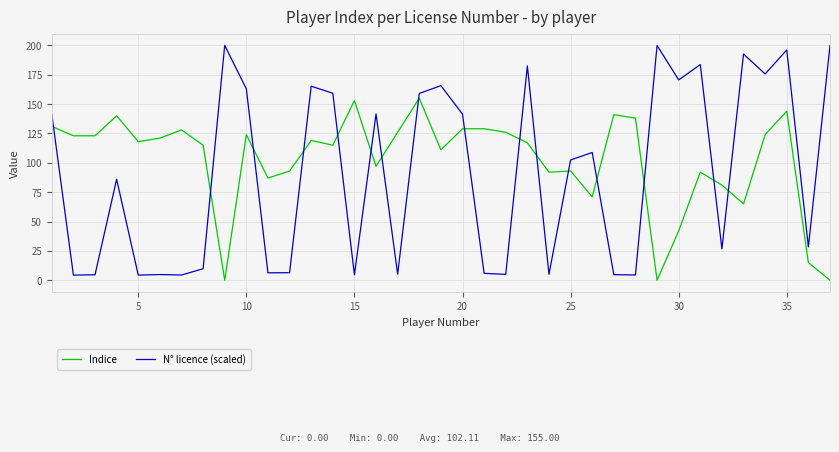

Which series ends up on top after the final intersection of N° licence (scaled) and Indice?

N° licence (scaled)